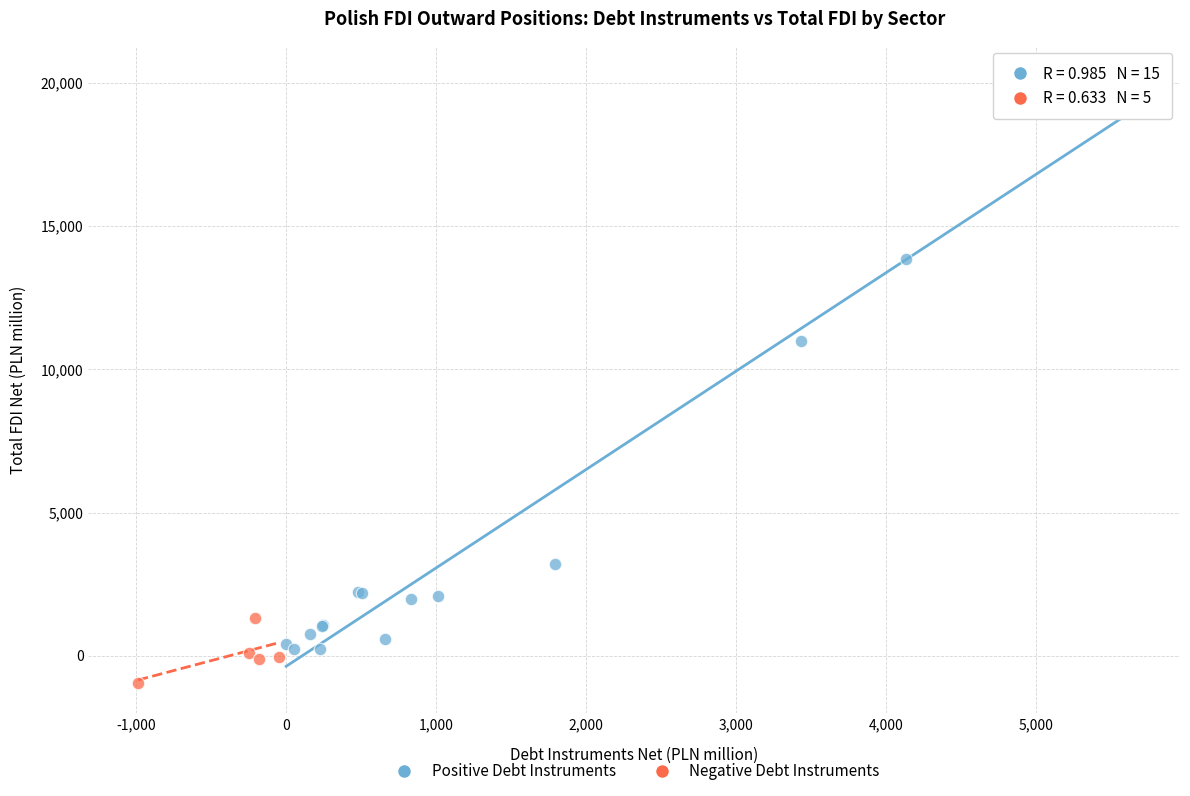

Which series reaches the maximum Y coordinate?

Positive Debt Instruments